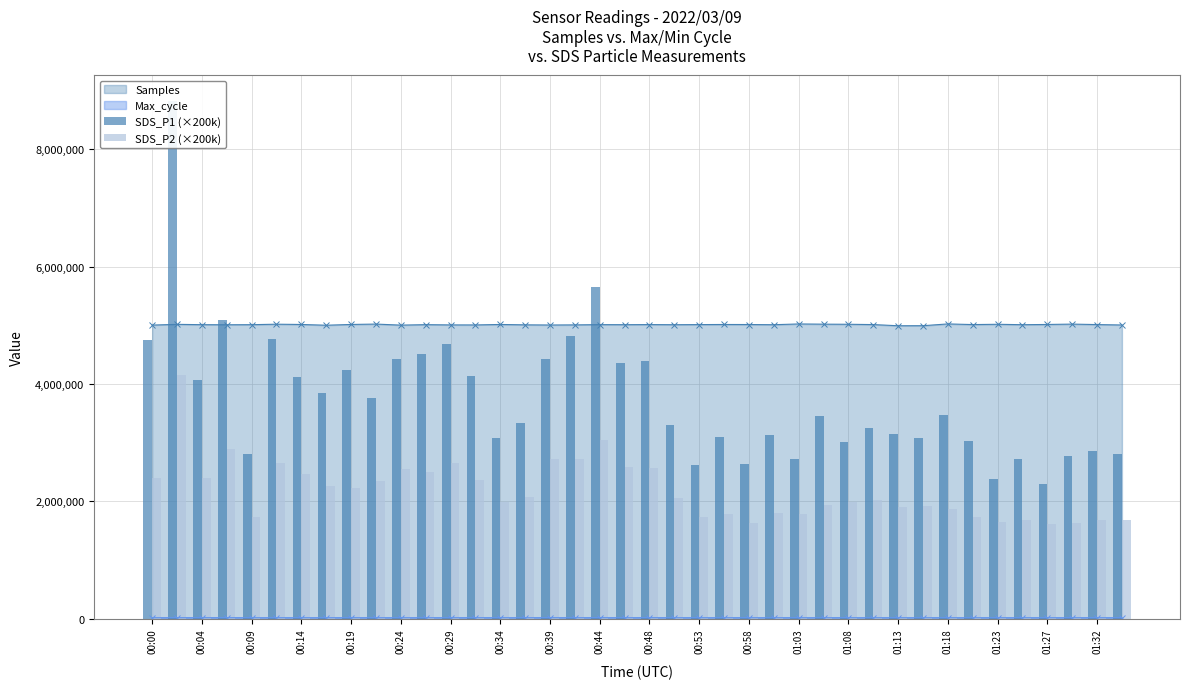

What is the highest value of the Samples series?

5023031